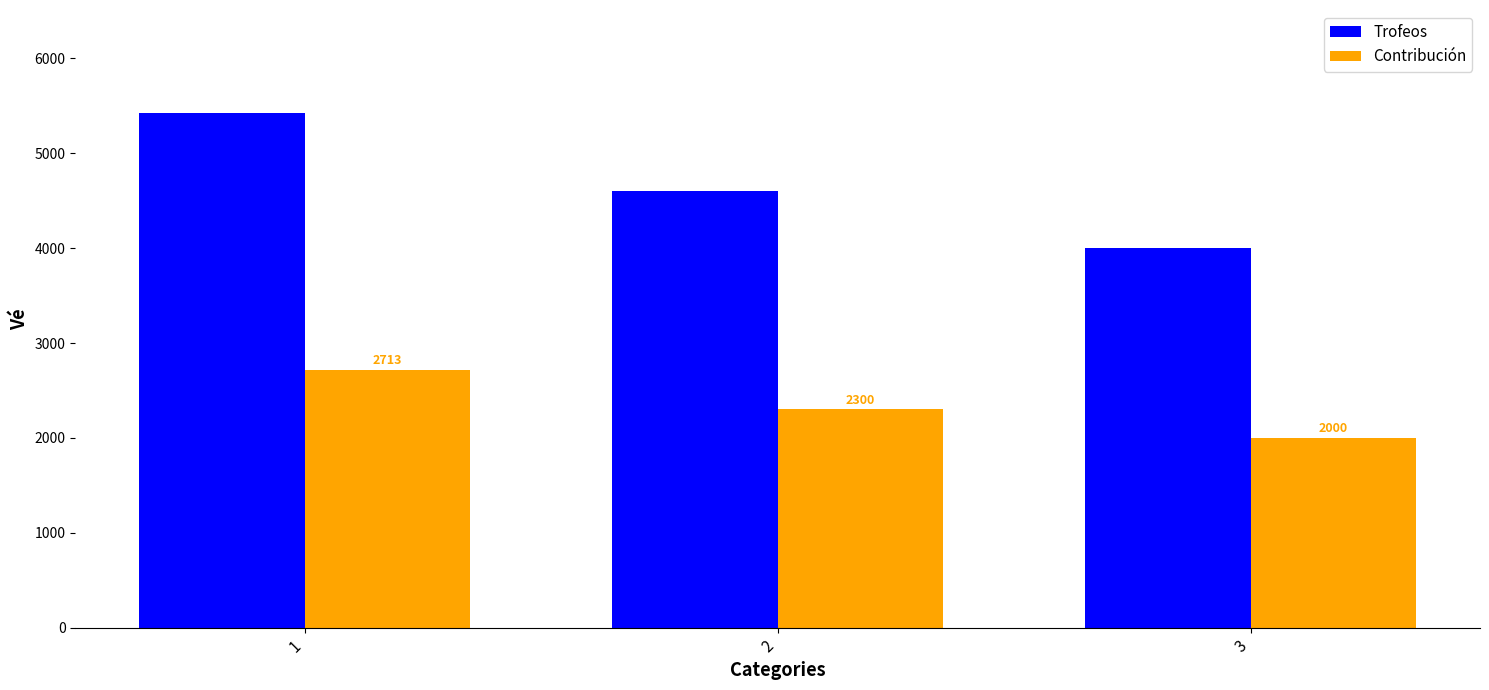

Which series changed the most between 1 and 2?

Trofeos